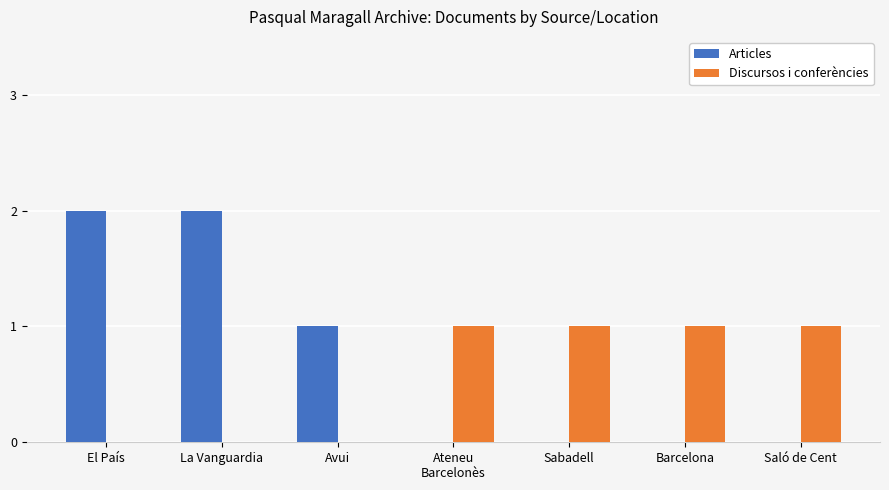

Count the Articles values in the range 0 to 2.

7